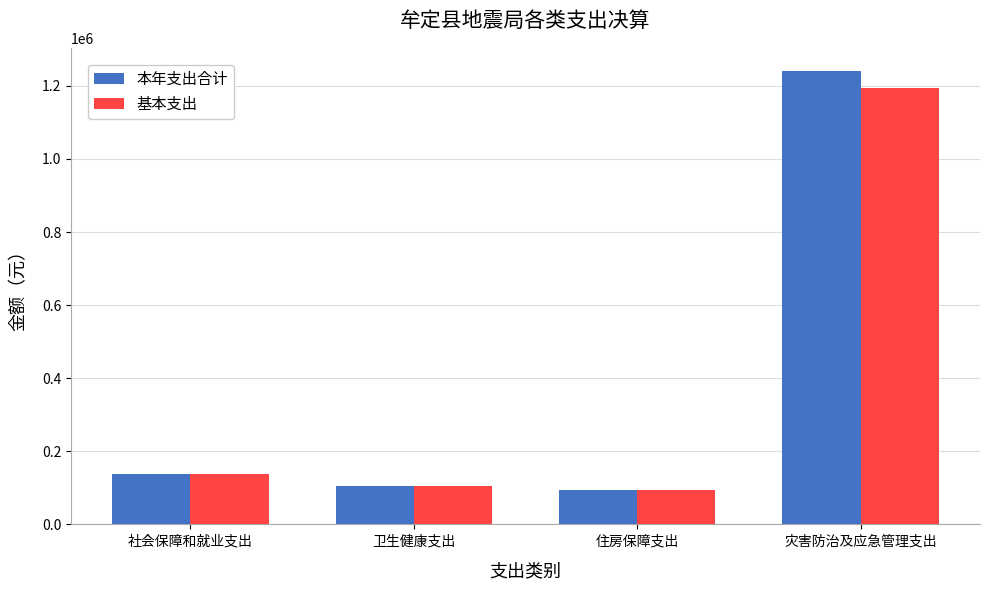

How many bars are there in each group?

2